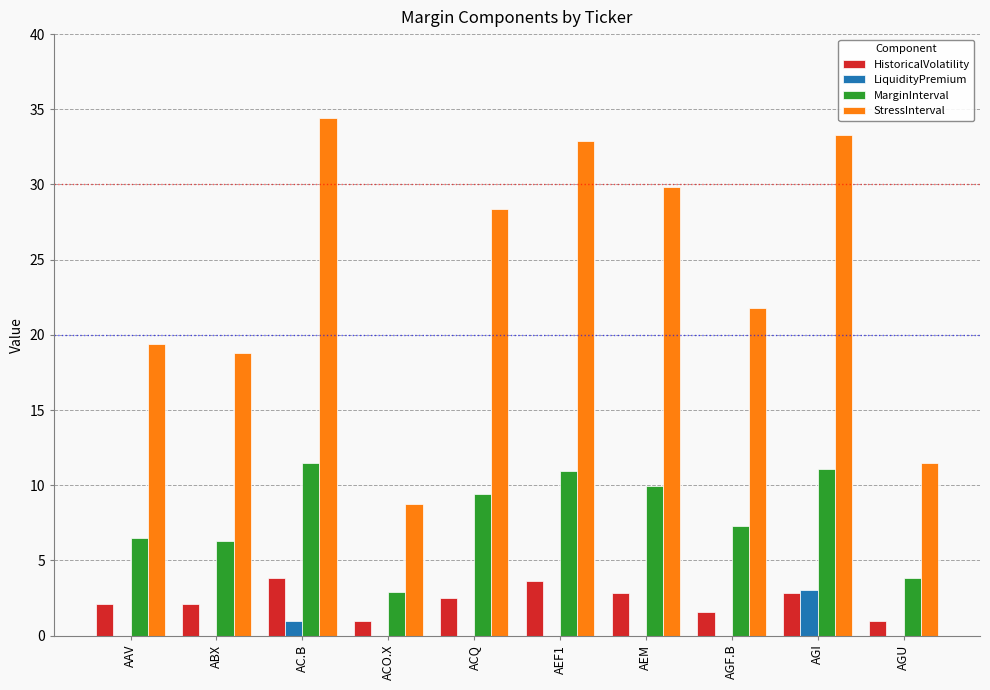

The StressInterval series shows 32.9 at AEF1. True or false?

True